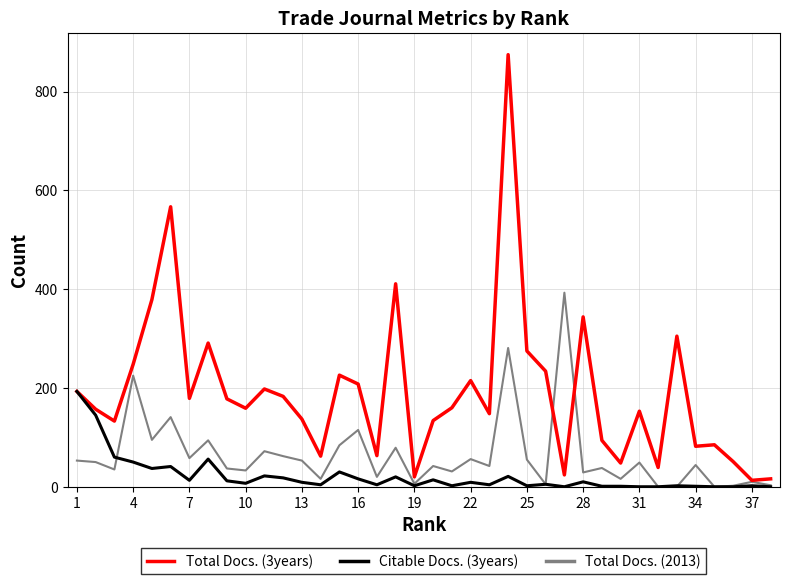

Count the number of data series in this chart.

3